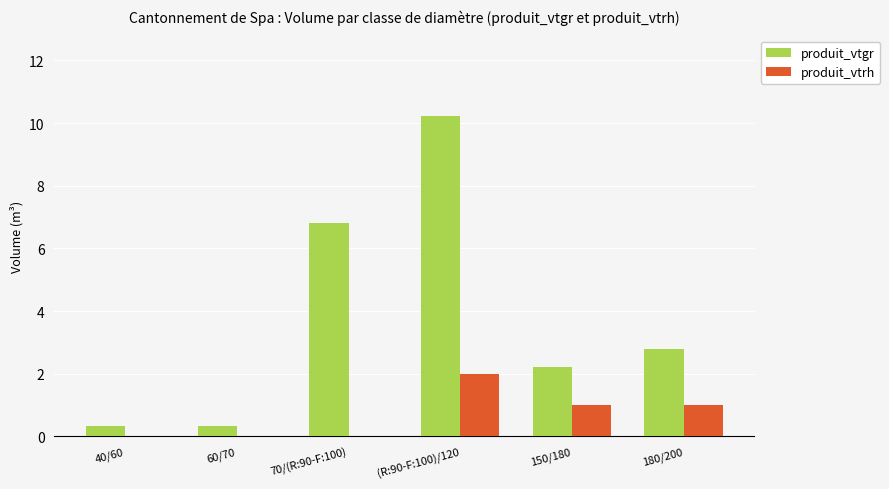

What are all the series names shown in the legend?

produit_vtgr, produit_vtrh